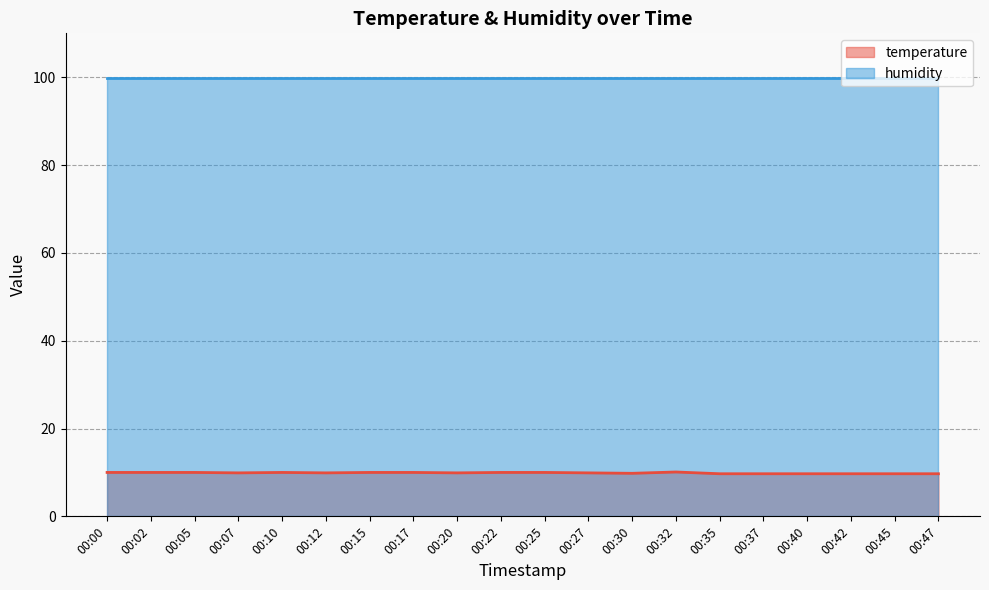

Rank the series at 00:00 from highest to lowest value.

humidity (line), temperature (line)